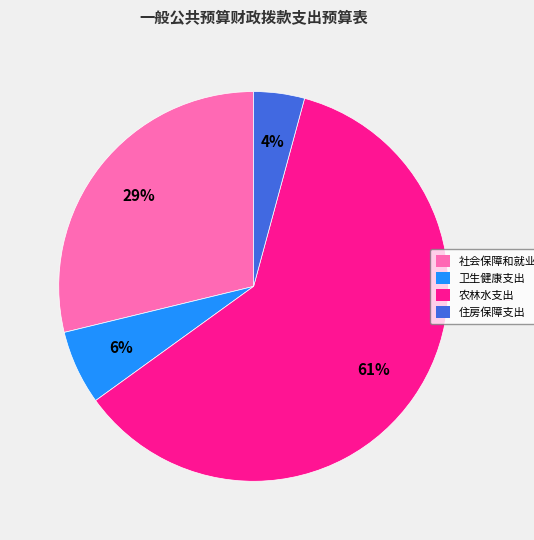

To the nearest percent, what percentage of the pie is 住房保障支出?

4%